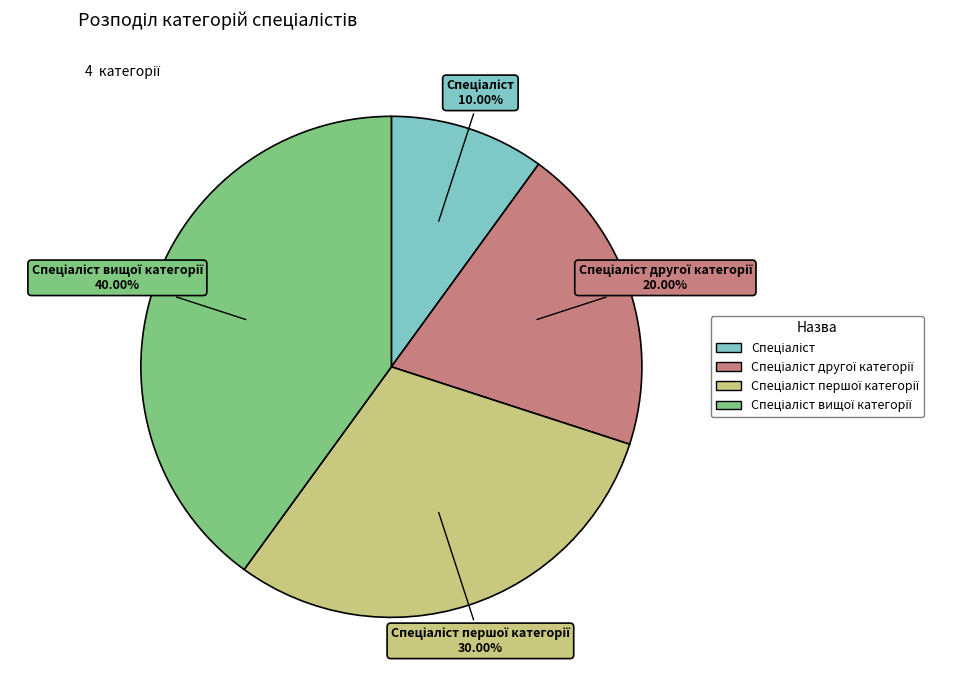

Does any single category account for the majority?

No